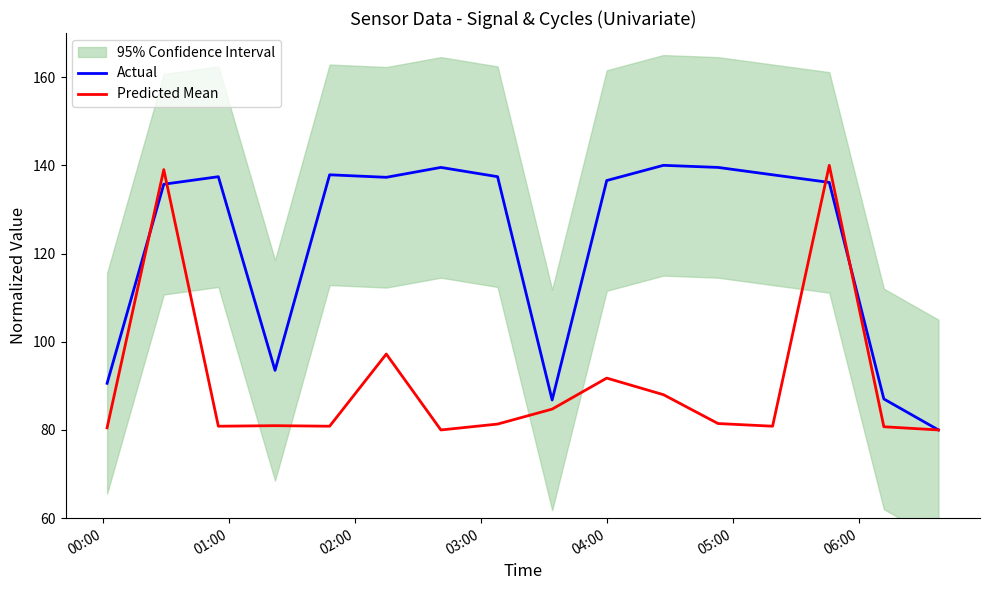

Does the chart display data point markers on the line(s)?

No